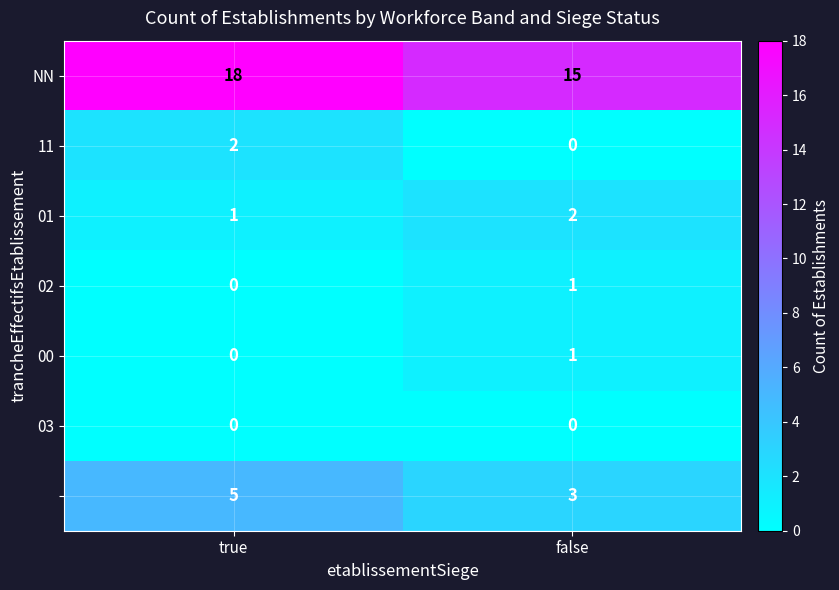

What is the total value across all series at true?

26